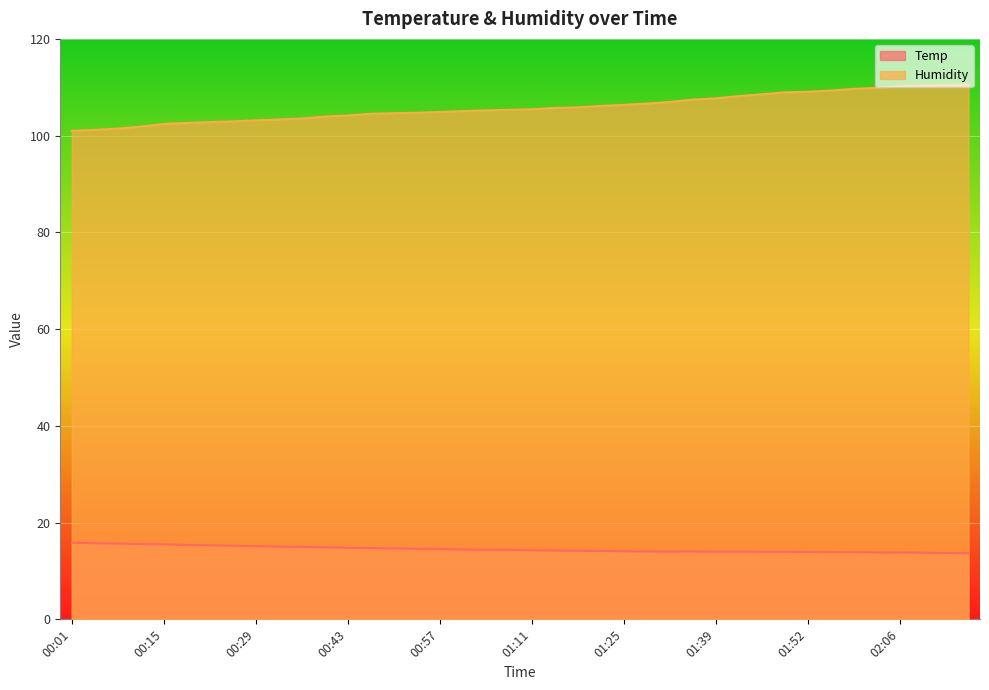

What is the approximate value of Temp at 01:52?

13.9